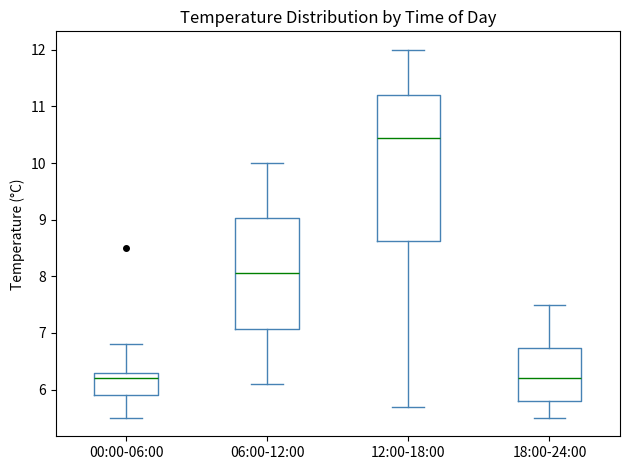

Comparing the boxes themselves (not the whiskers), which one is the tallest?

12:00-18:00